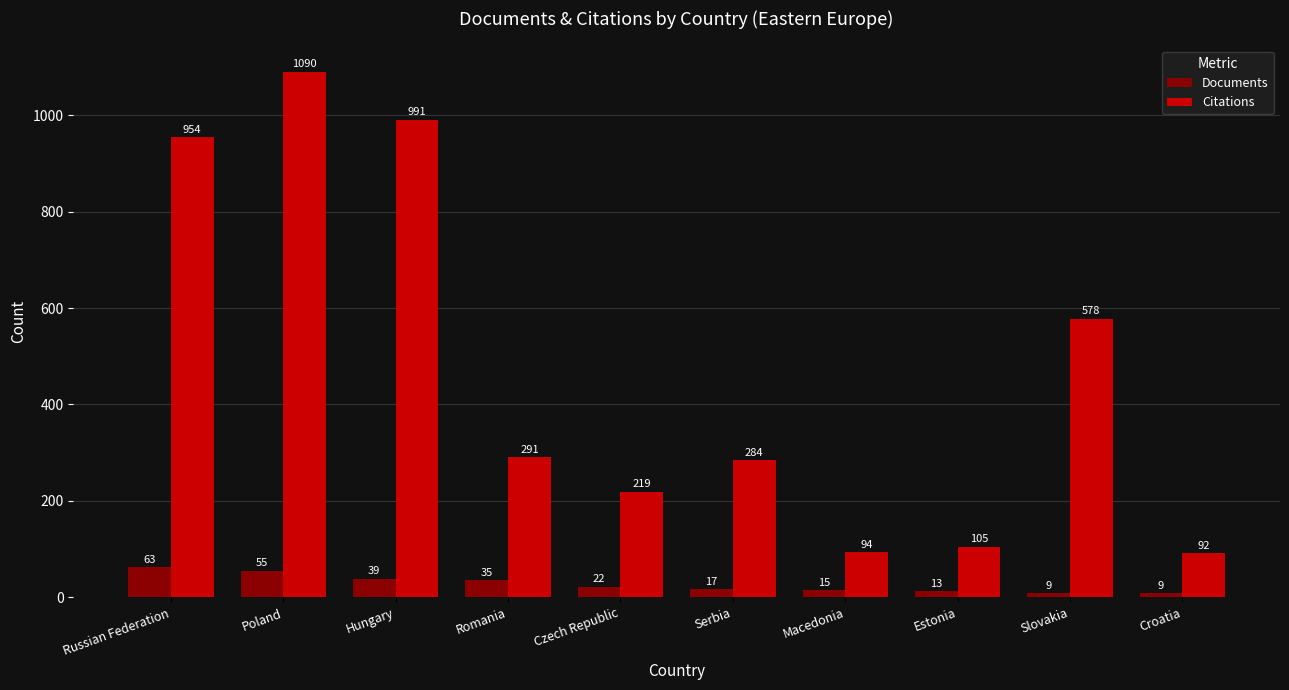

Reading left to right, transcribe all the data shown in this chart.

Documents: 63	55	39	35	22	17	15	13	9	9
Citations: 954	1090	991	291	219	284	94	105	578	92